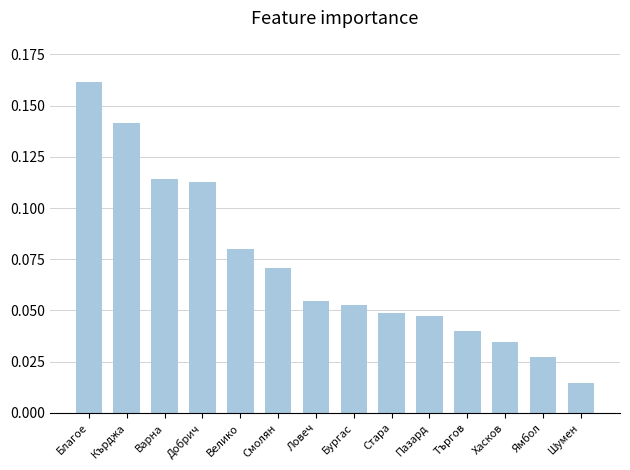

What position from the left is Благое?

1